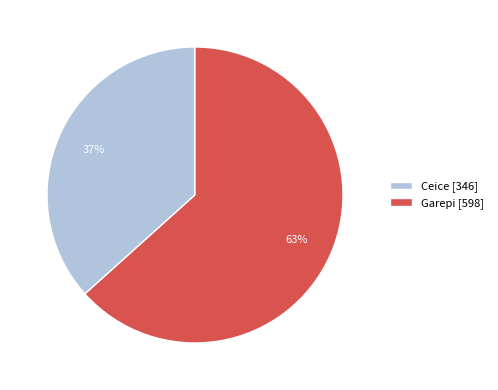

Which slice is the smallest?

Ceice